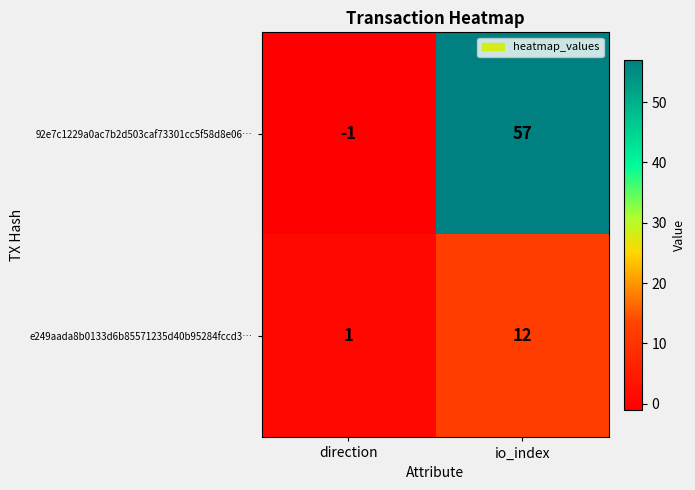

Which series has the largest range (max minus min)?

92e7c1229a0ac7b2d503caf73301cc5f58d8e06…